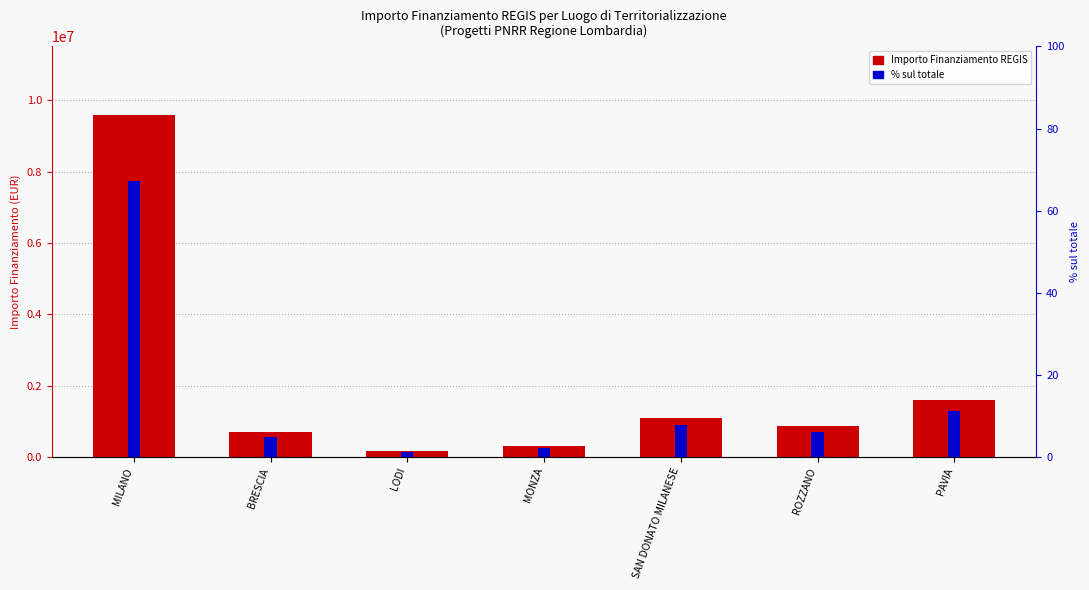

The % sul totale series shows 3.3 at BRESCIA. True or false?

False